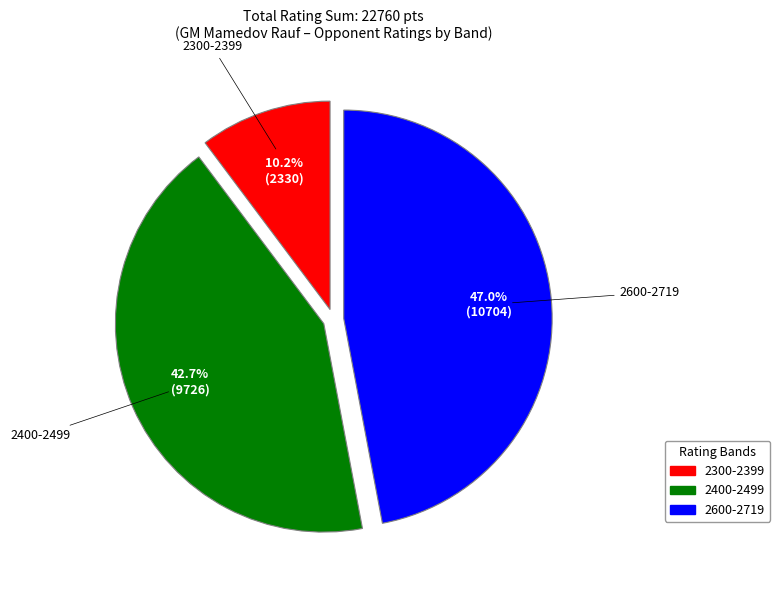

Is there any slice that represents more than half of the pie?

No